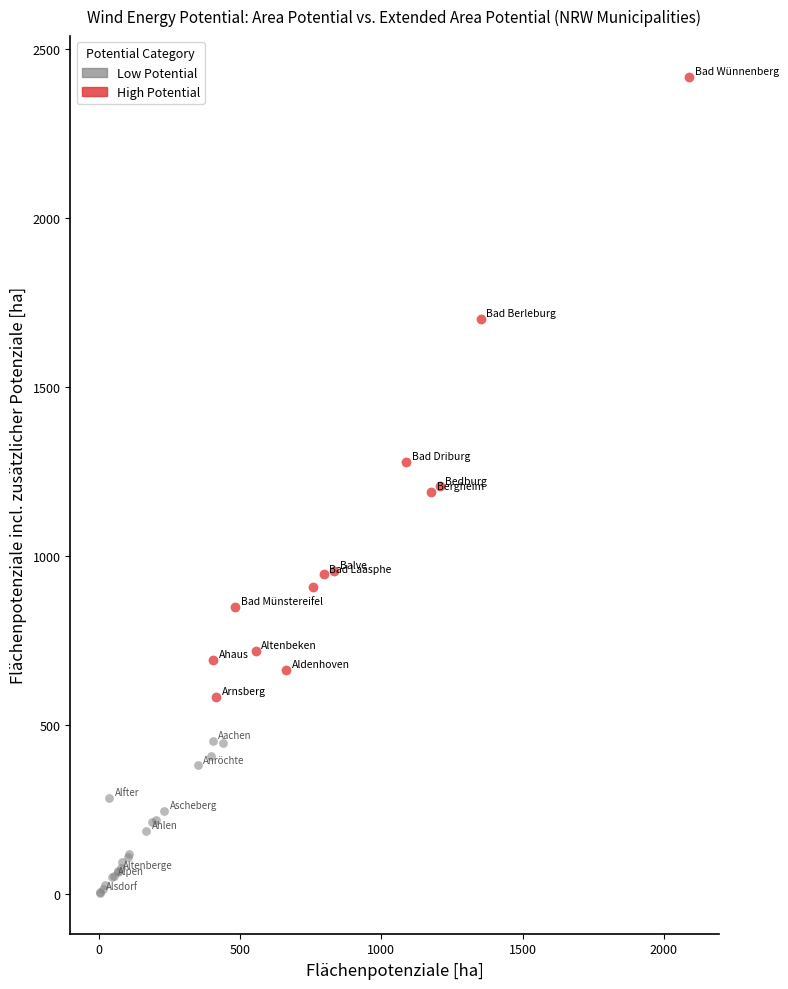

Which series has the widest spread of Y values?

High Potential